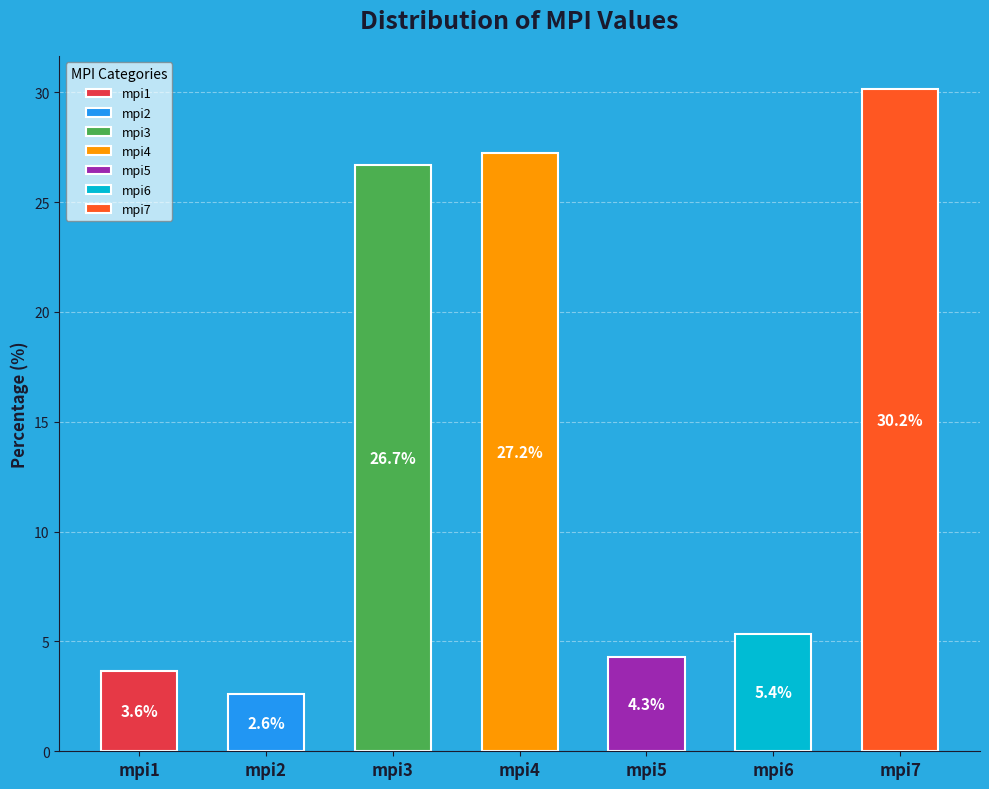

To the nearest percent, what percentage of the pie is mpi3?

27%